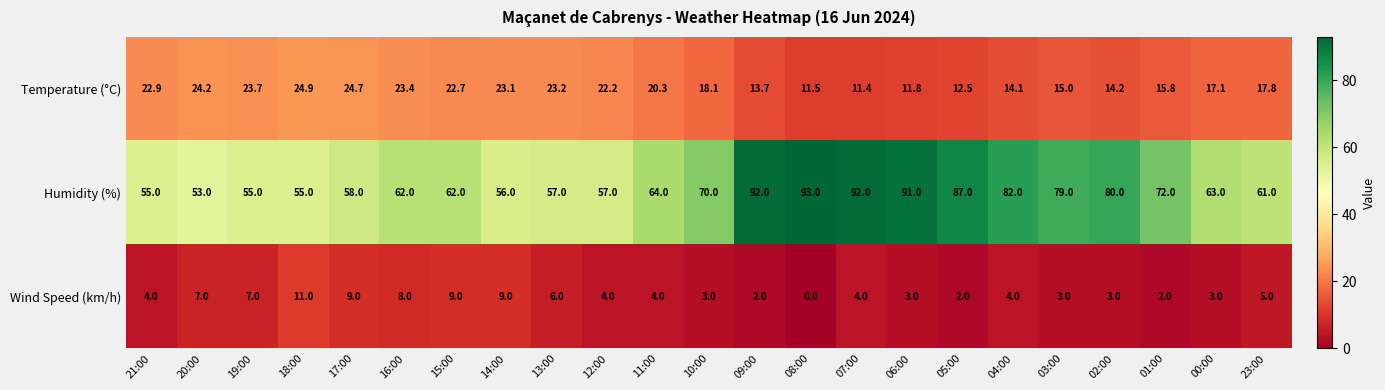

Which category has the lowest value across all series?

08:00